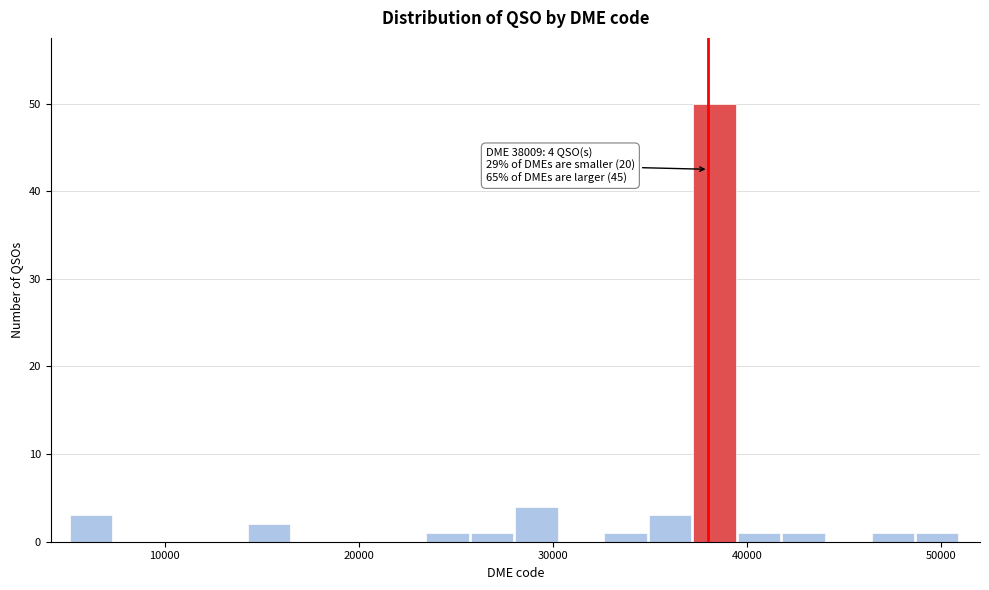

Around what value on the x-axis is the tallest bar? Give the approximate position of its centre, as read against the axis.

38000